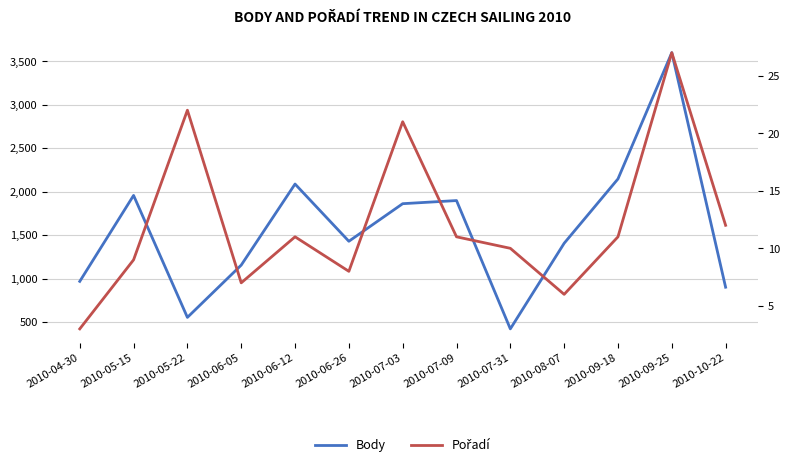

How many data points in Pořadí are above 11?

4